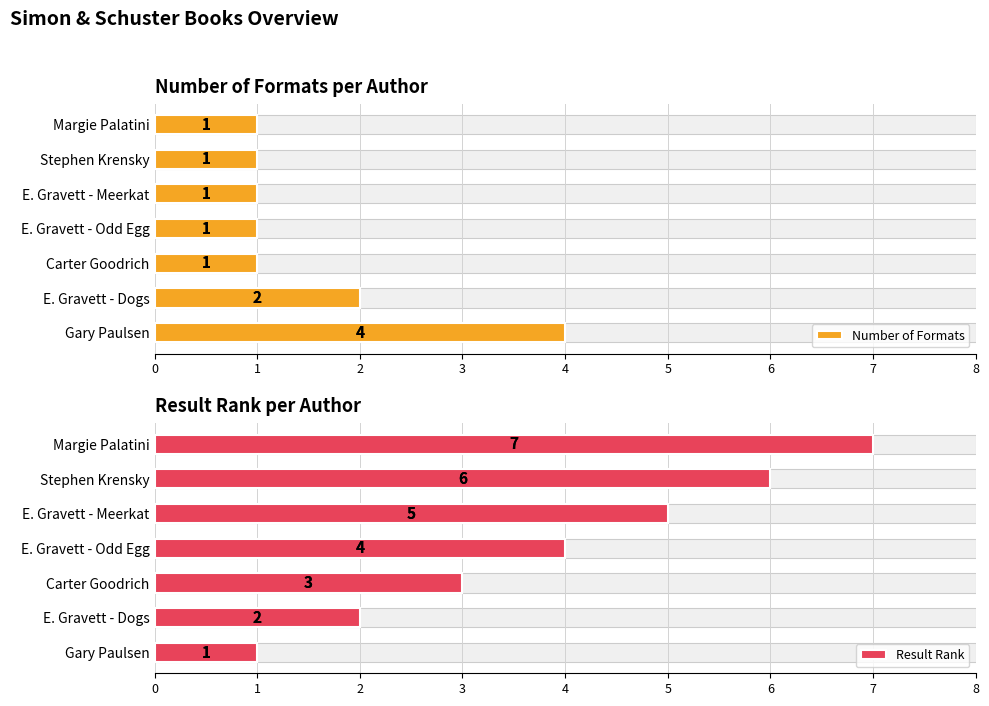

Reading left to right, what are all the values shown in this chart?

Number of Formats: 4	2	1	1	1	1	1
Result Rank: 1	2	3	4	5	6	7